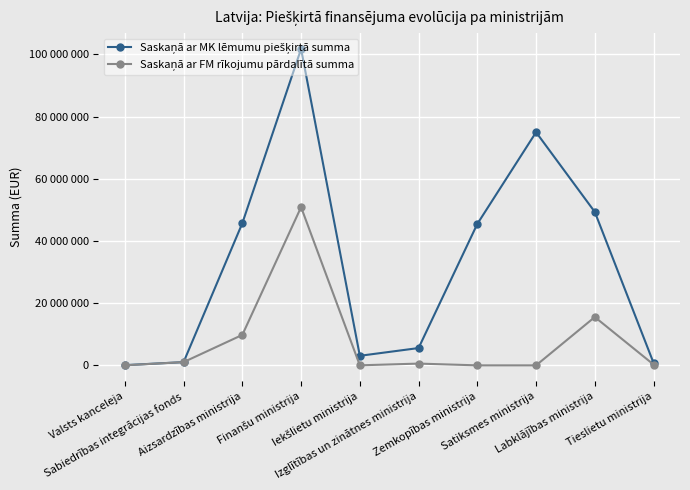

Does the chart have visible grid lines?

Yes